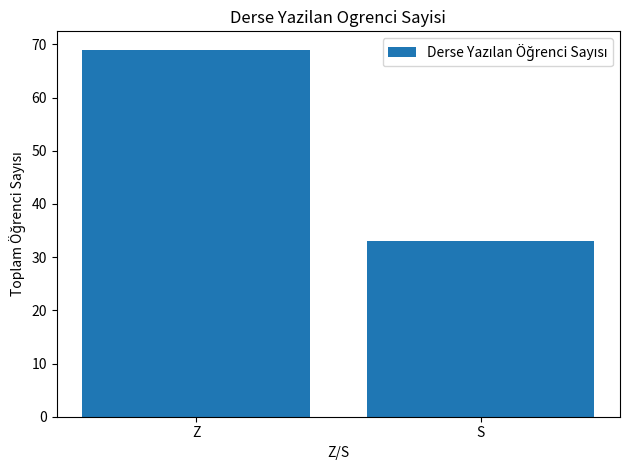

Does the chart contain stacked bars?

No